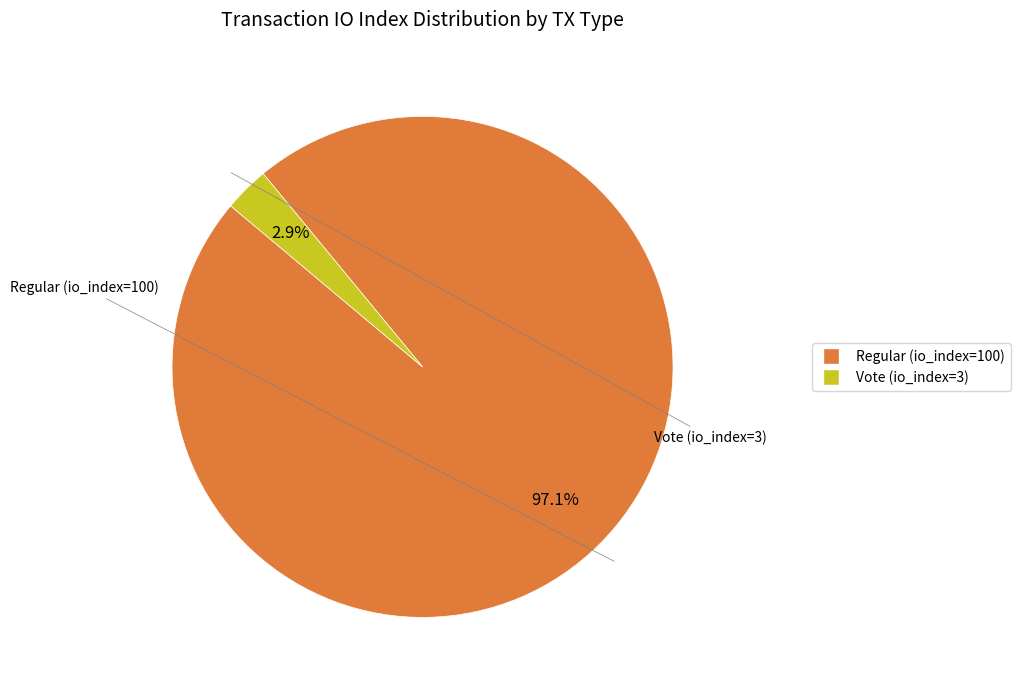

What is the total percentage of Regular (io_index=100) and Vote (io_index=3)?

100.0%